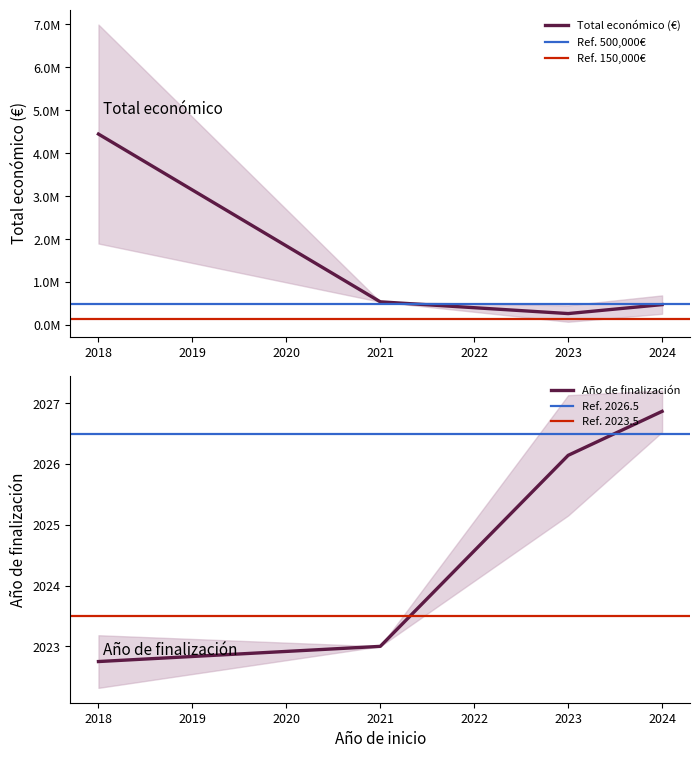

True or false: Año de finalización has more than 1 interior local peaks.

False